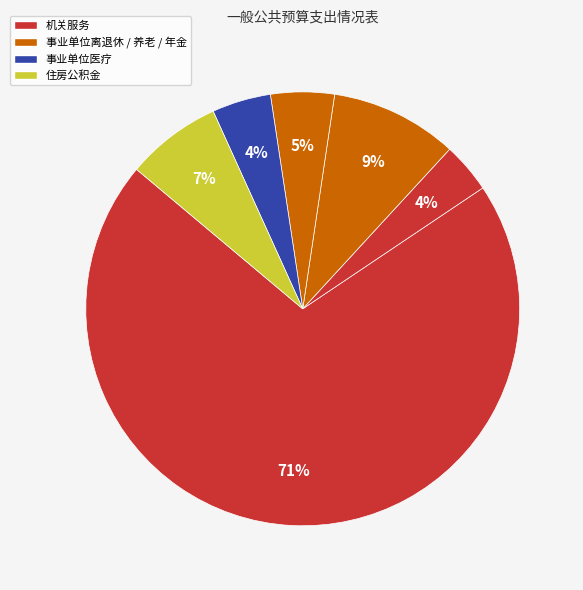

How many segments does this pie chart have?

6